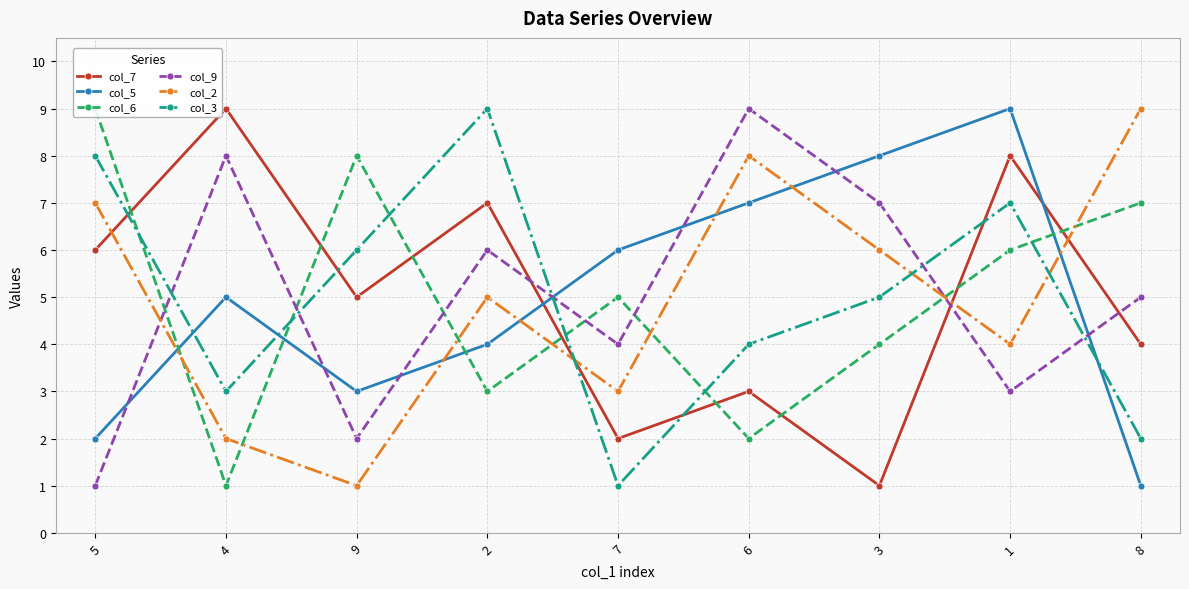

Reading right to left, extract all data points from this chart.

col_7: 4	8	1	3	2	7	5	9	6
col_5: 1	9	8	7	6	4	3	5	2
col_6: 7	6	4	2	5	3	8	1	9
col_9: 5	3	7	9	4	6	2	8	1
col_2: 9	4	6	8	3	5	1	2	7
col_3: 2	7	5	4	1	9	6	3	8